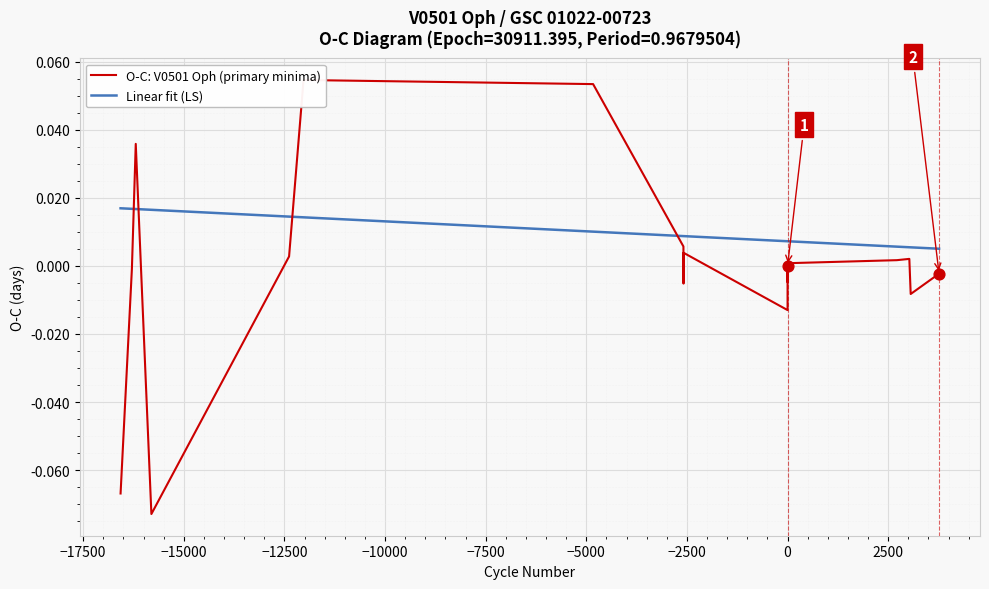

Which series has the widest spread of Y values?

O-C: V0501 Oph (primary minima)